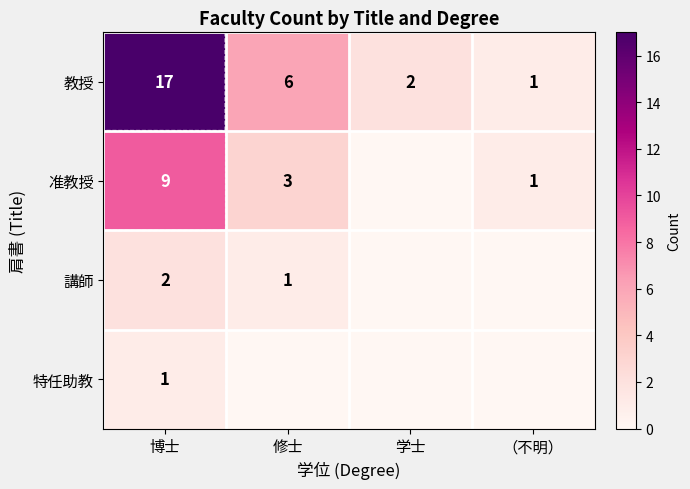

The value of 講師 at 修士 is 1. True or false?

True